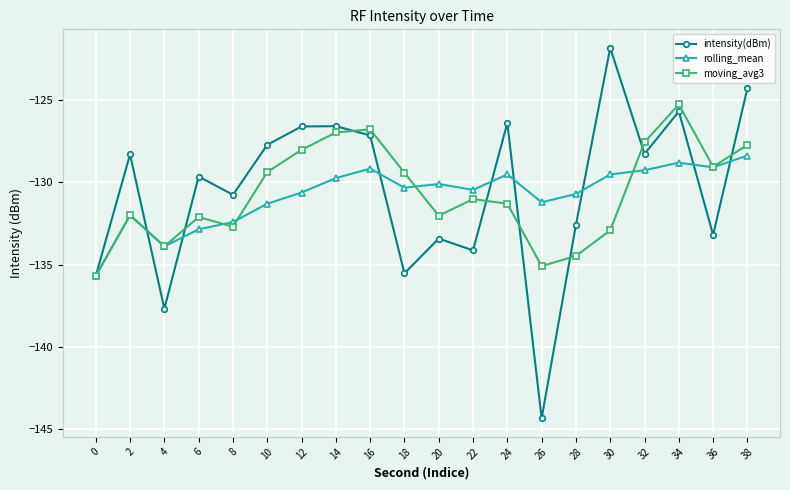

Which category has the lowest value across all series?

26